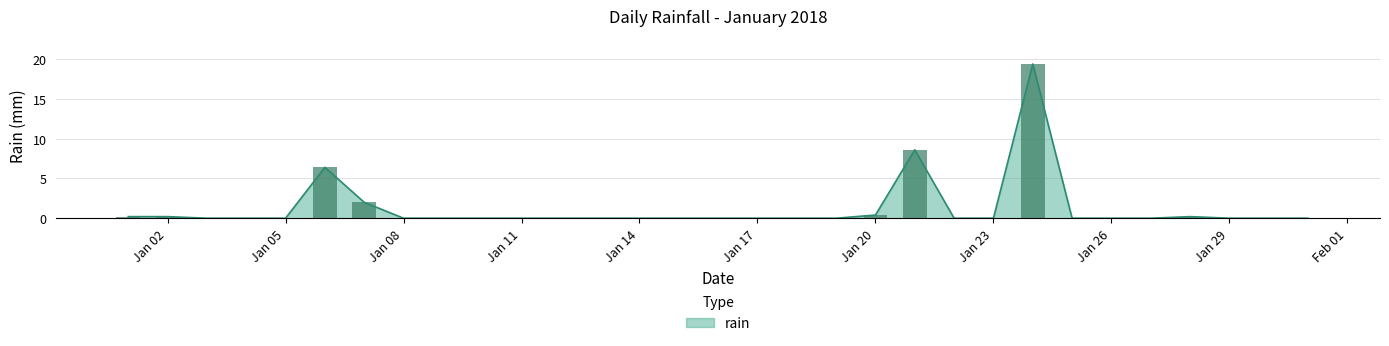

Is it true that rain equals -7.6 at Jan 26?

False